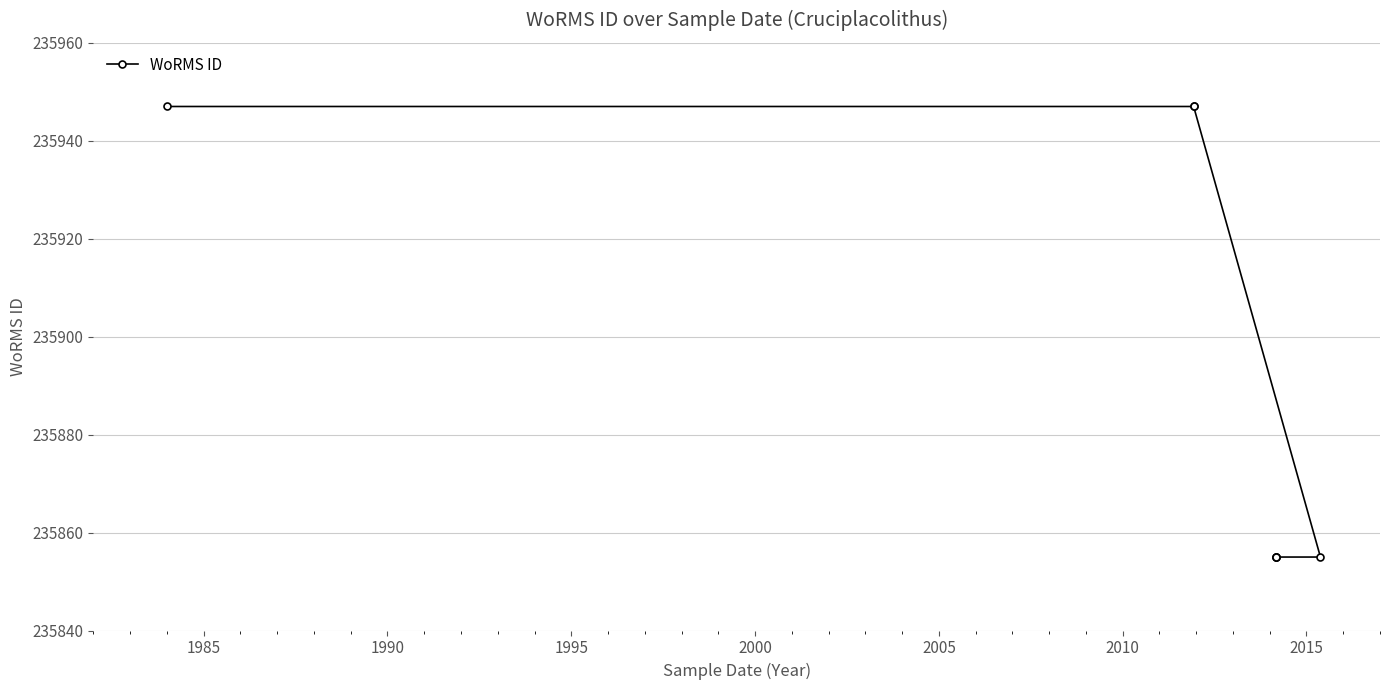

The value at 1980 is 394577. True or false?

False